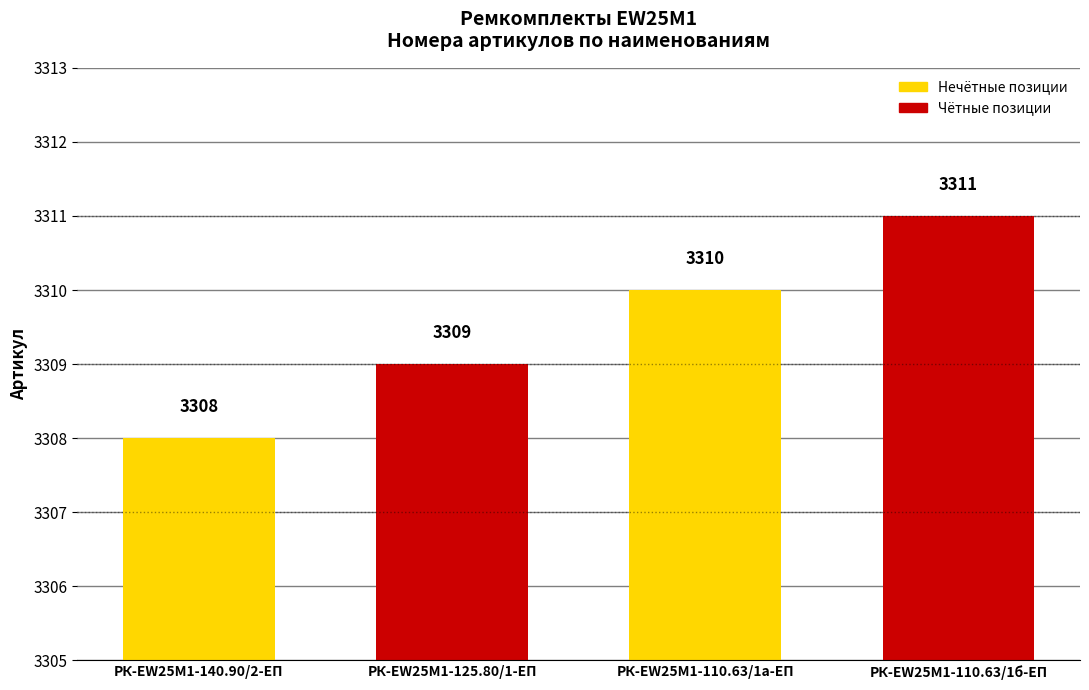

What is the greatest value displayed?

3311